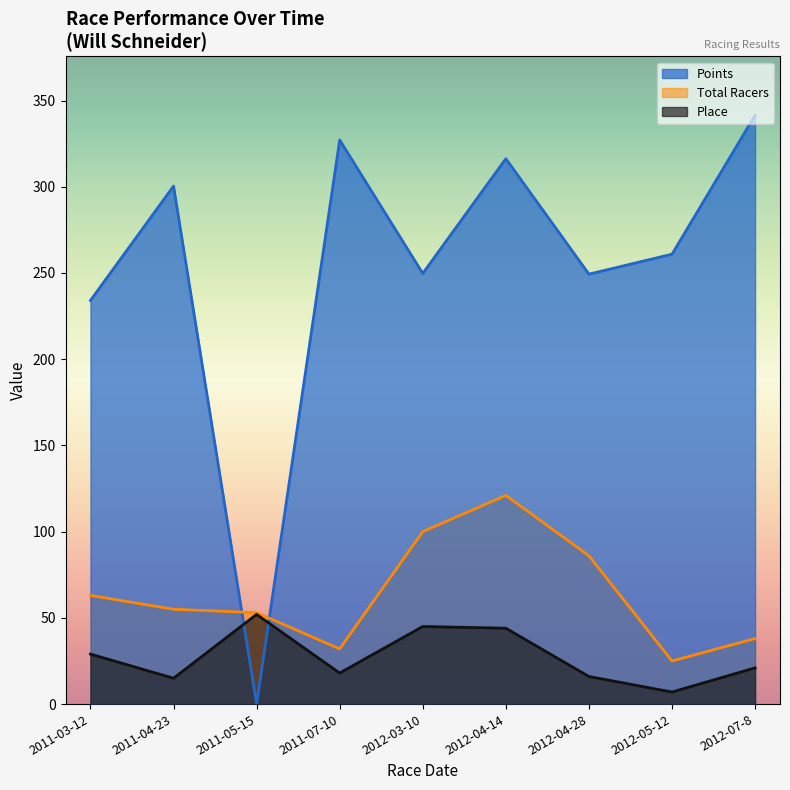

What is the greatest value displayed?

341.5